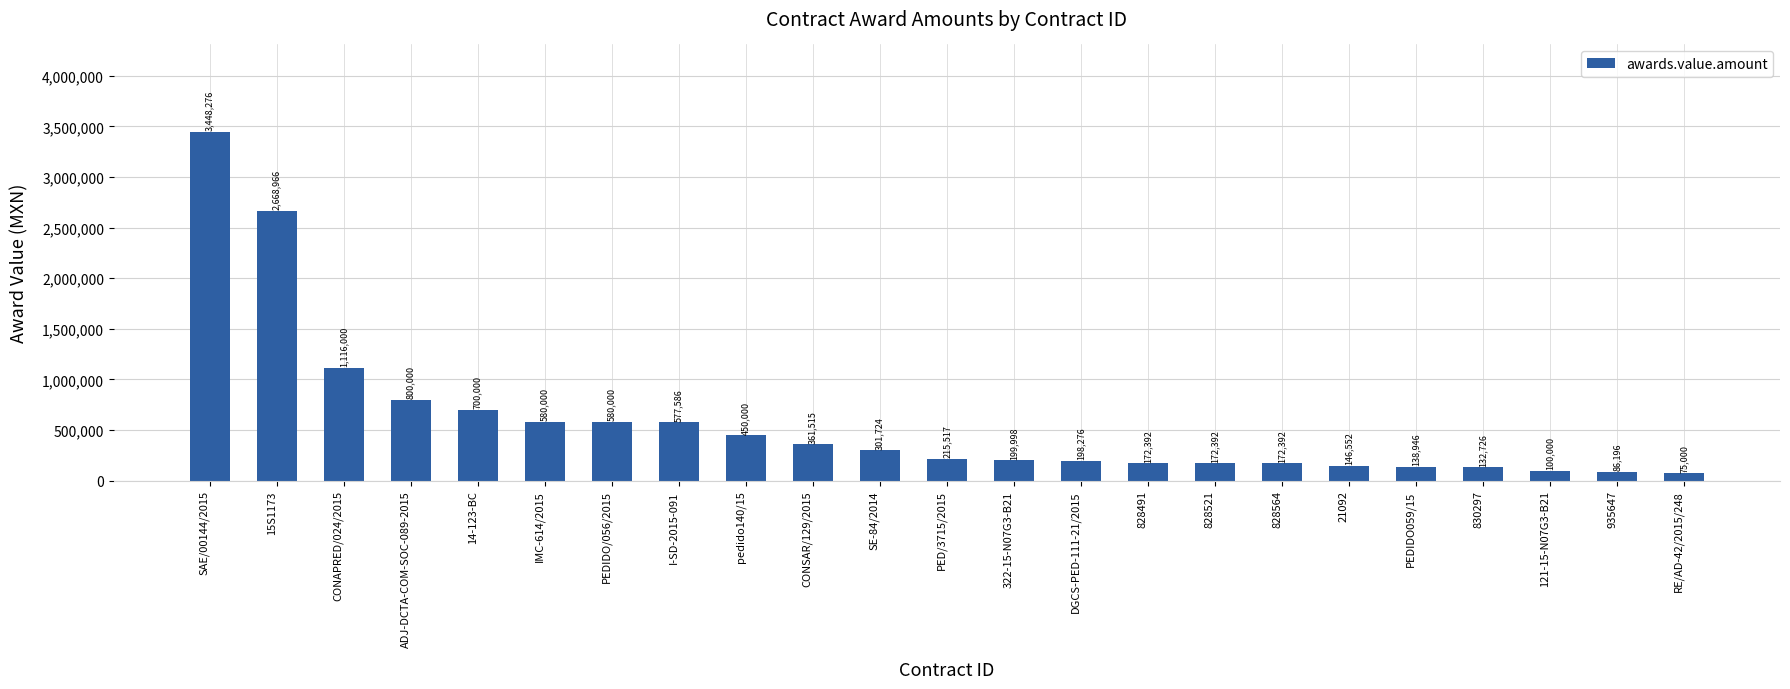

What is the smallest value displayed?

75000.0